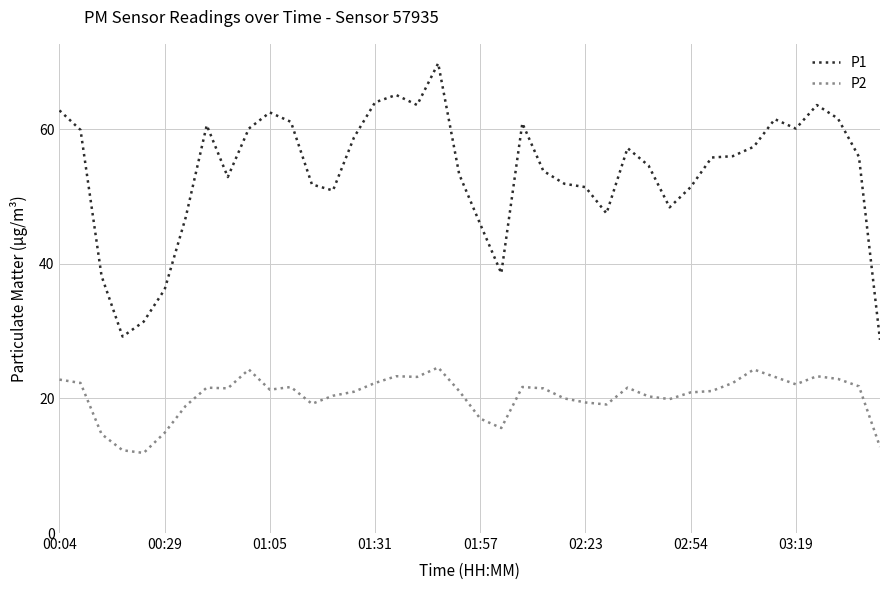

Rank the series by their average value, from lowest to highest.

P2, P1